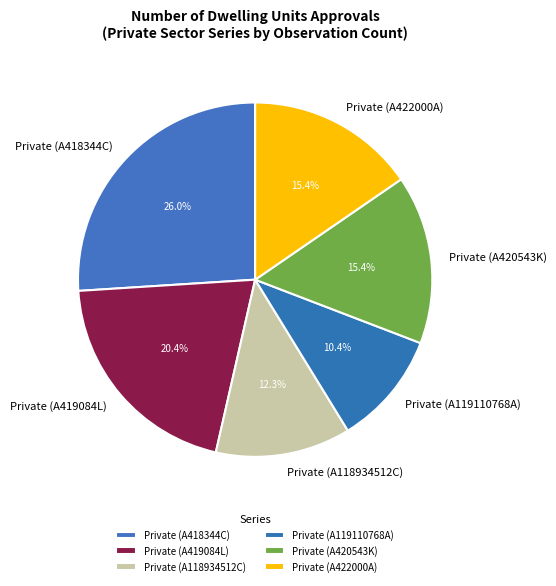

Combined, do Private (A418344C) and Private (A118934512C) account for over 50%?

No